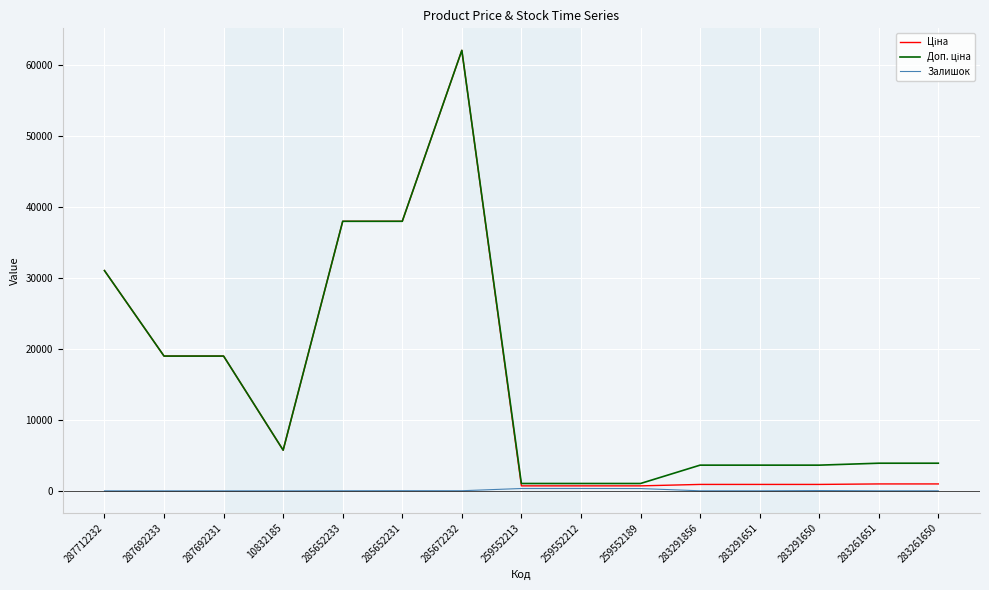

What position from the right is 10832185?

12